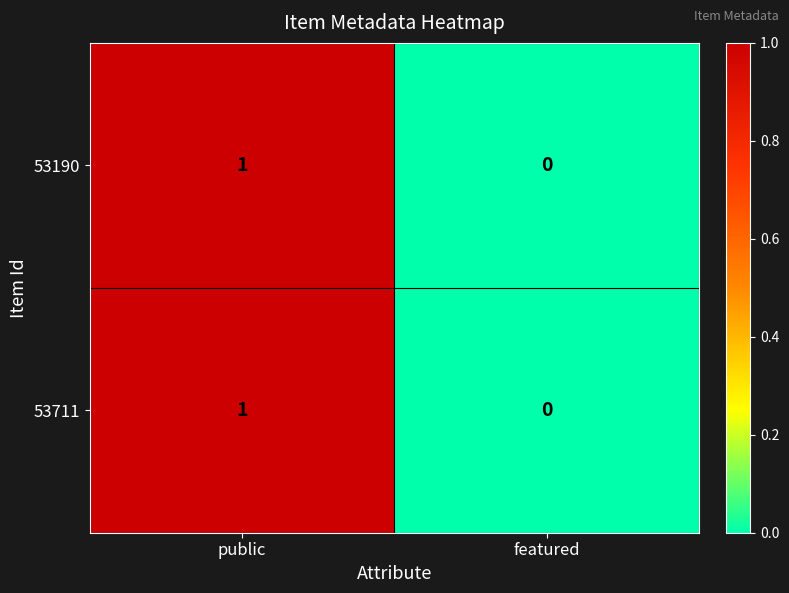

Is it true that 53190 equals 1 at public?

True